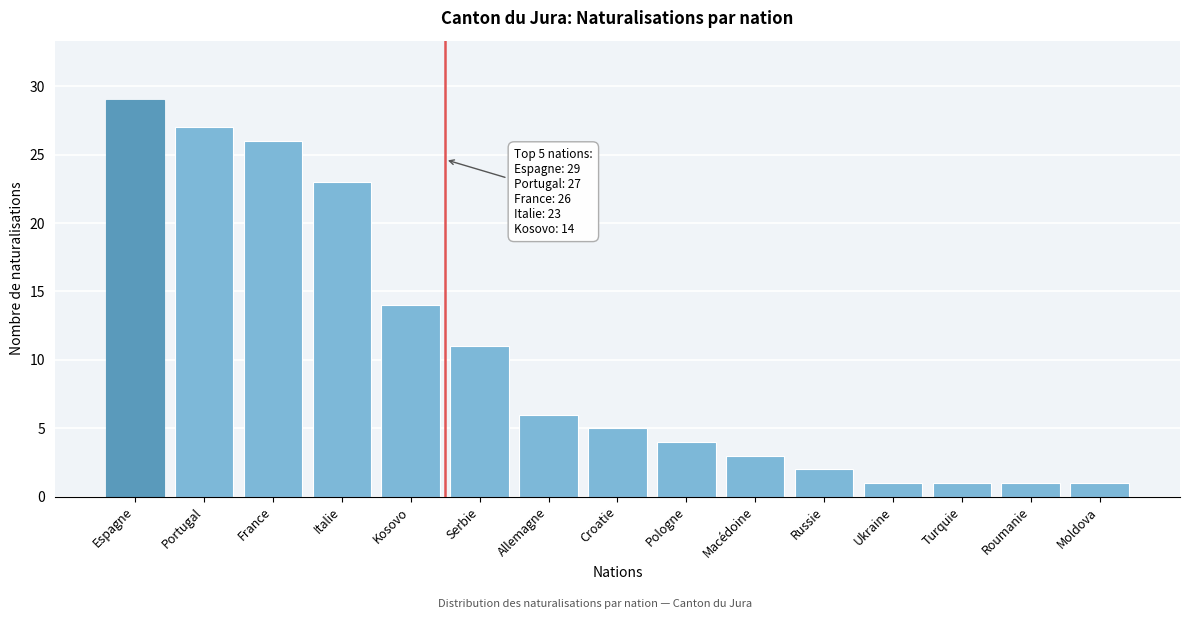

Reading left to right, transcribe all the data shown in this chart.

29	27	26	23	14	11	6	5	4	3	2	1	1	1	1